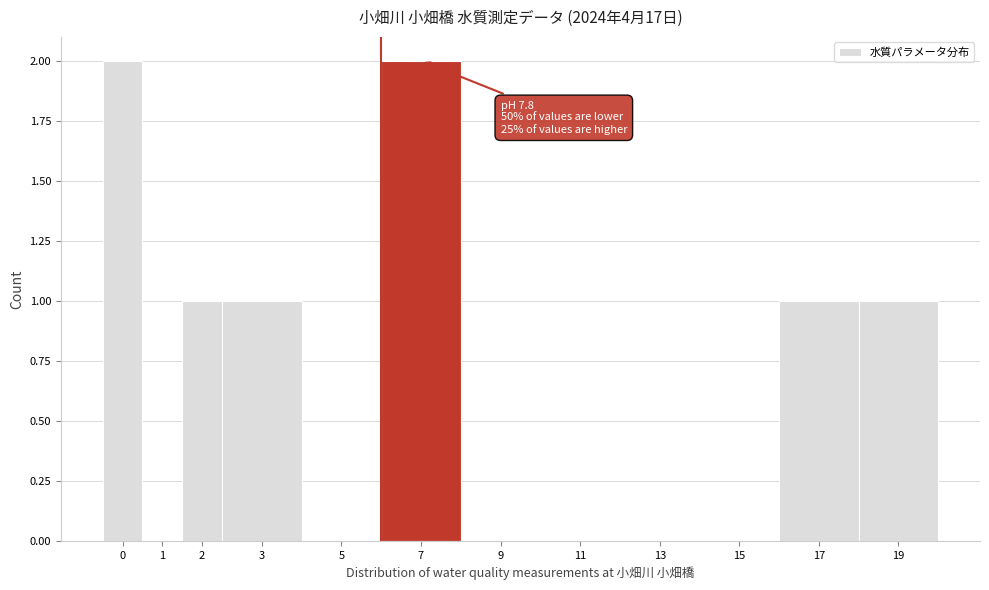

Reading left to right, extract all data points from this chart.

0=2	1=0	2=1	3=1	5=0	7=2	9=0	11=0	13=0	15=0	17=1	19=1